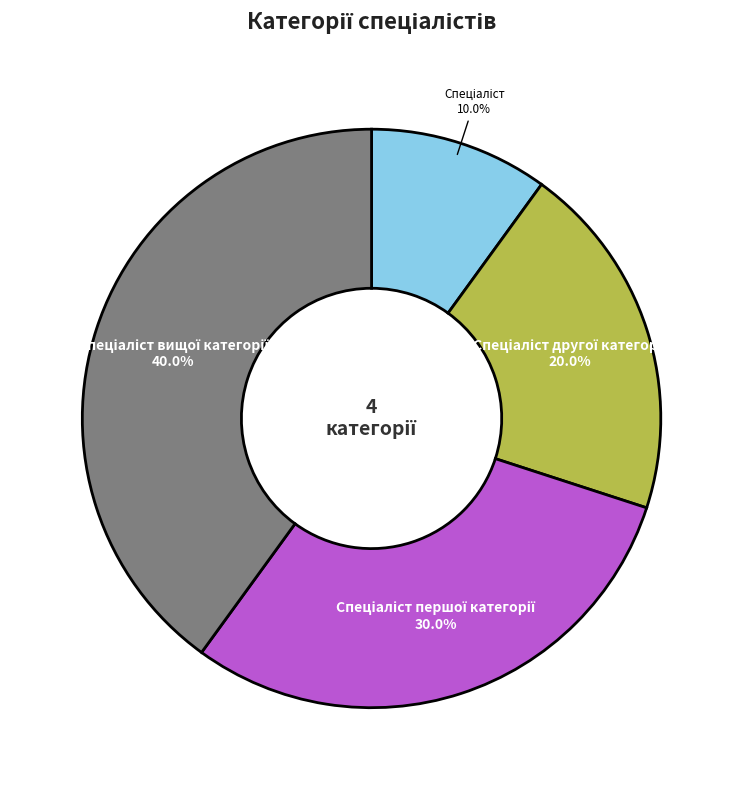

Is there a majority slice in this chart?

No